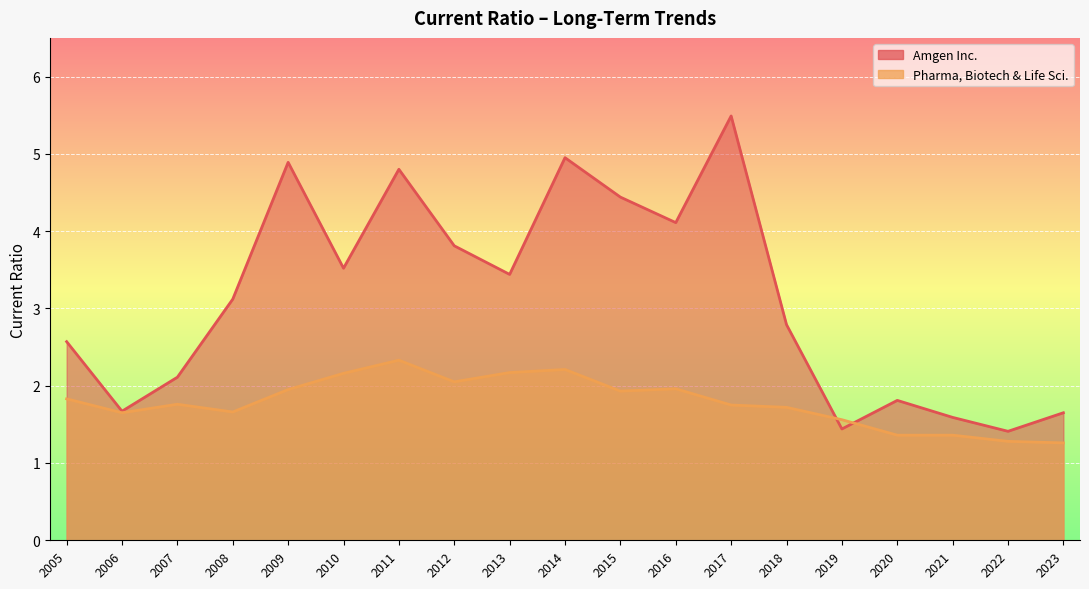

What is the maximum value shown in the chart?

5.5